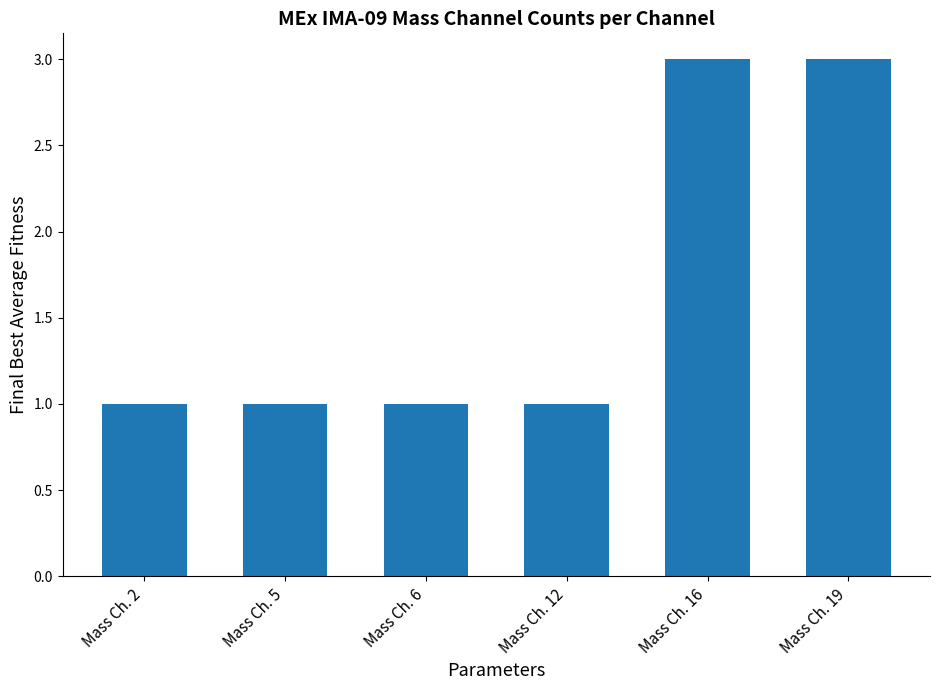

What is the value of the 1st bar from the left?

1